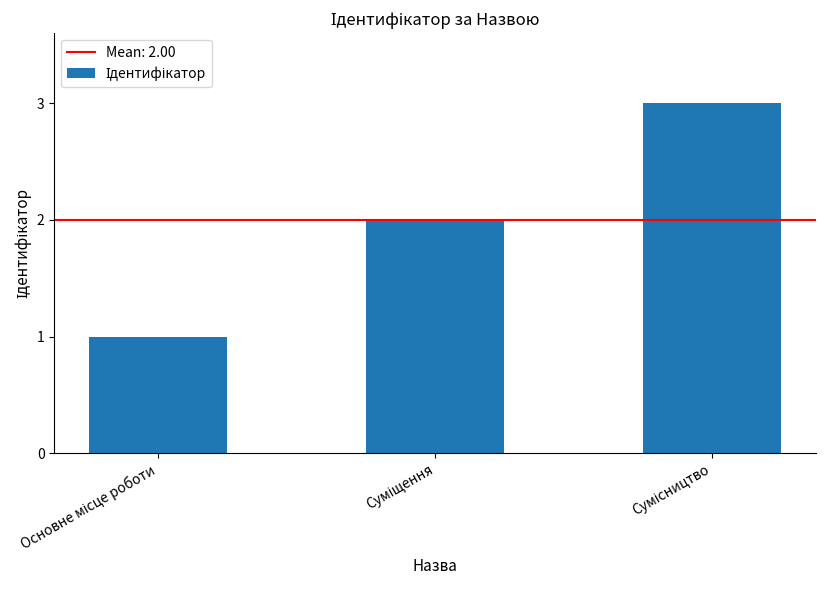

What is the minimum value shown in the chart?

1